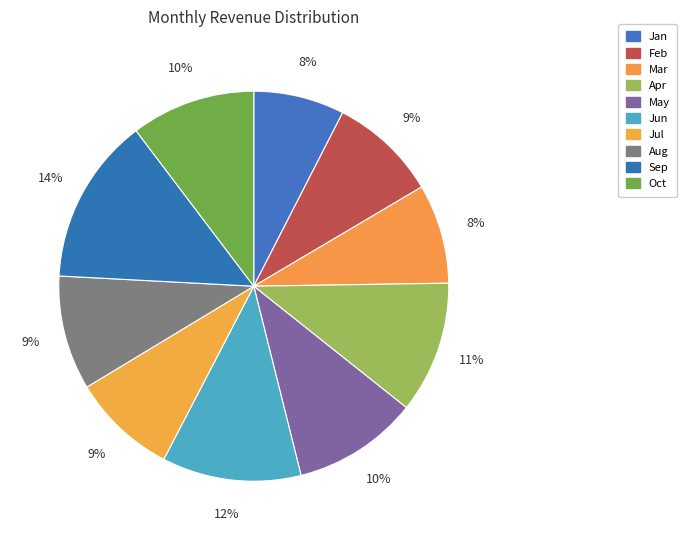

Which has a higher value, Mar or Feb?

Feb